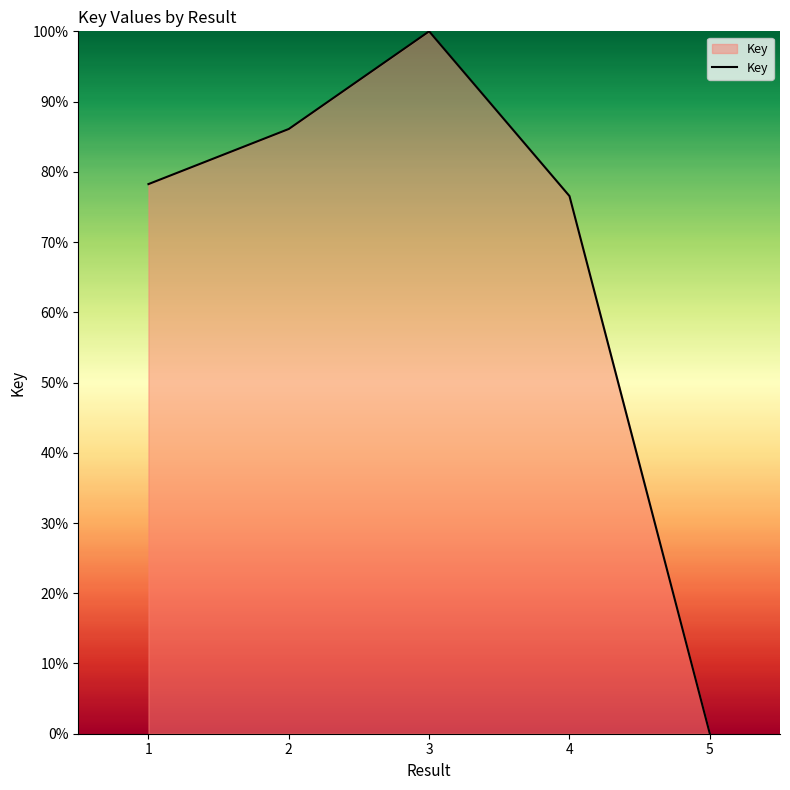

Rank the categories by value from highest to lowest.

3, 2, 1, 4, 5